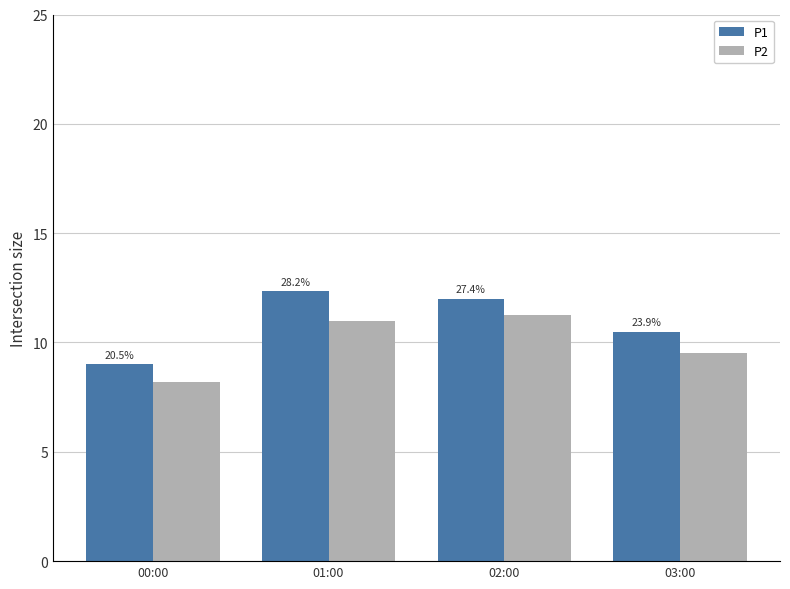

What is the approximate value of P1 at 00:00?

9.0